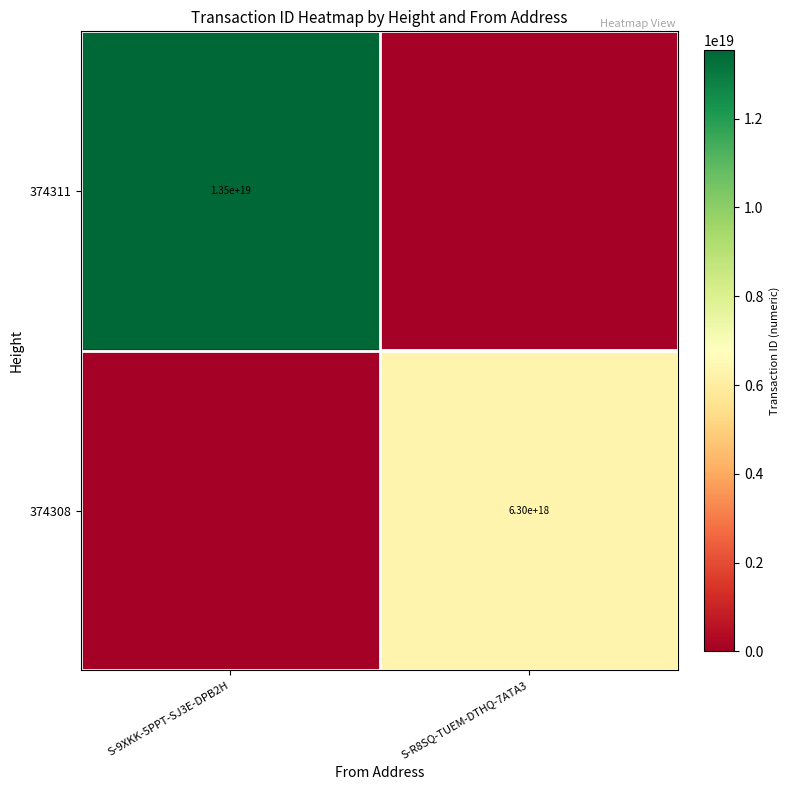

The value of 374308 at S-R8SQ-TUEM-DTHQ-7ATA3 is 6300000000000000000. True or false?

True